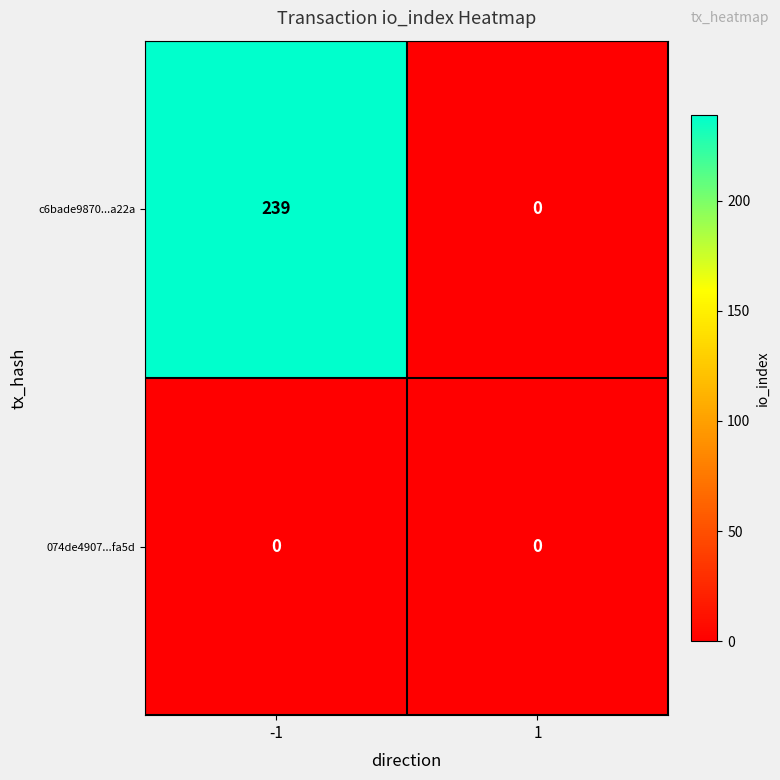

Reading left to right, extract all data points from this chart.

c6bade9870...a22a: -1=239	1=0
074de4907...fa5d: -1=0	1=0